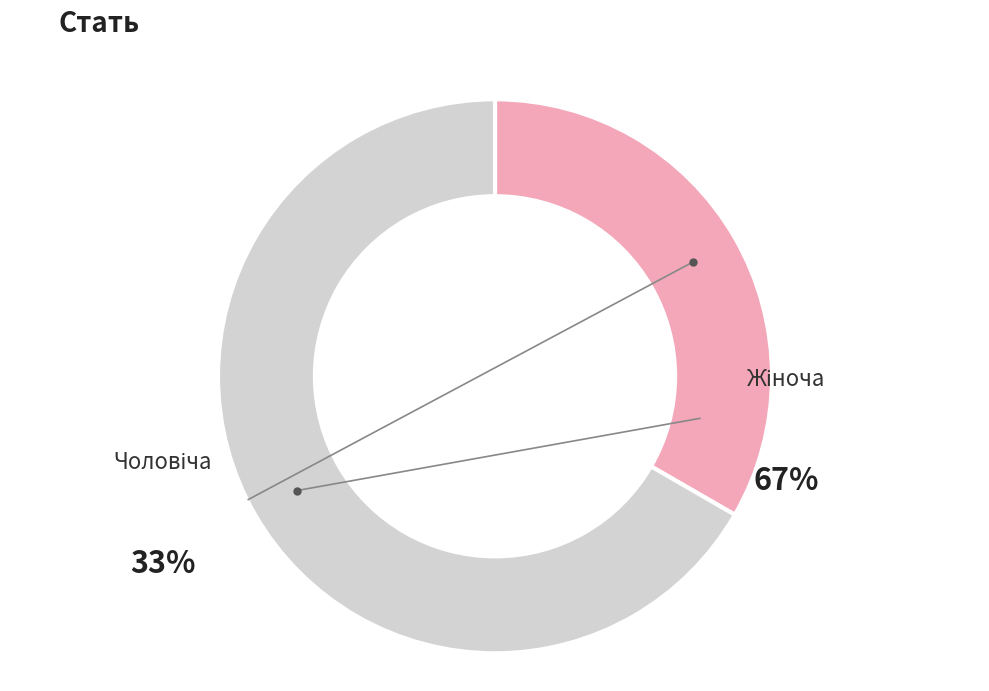

How many slices are in this pie chart?

2